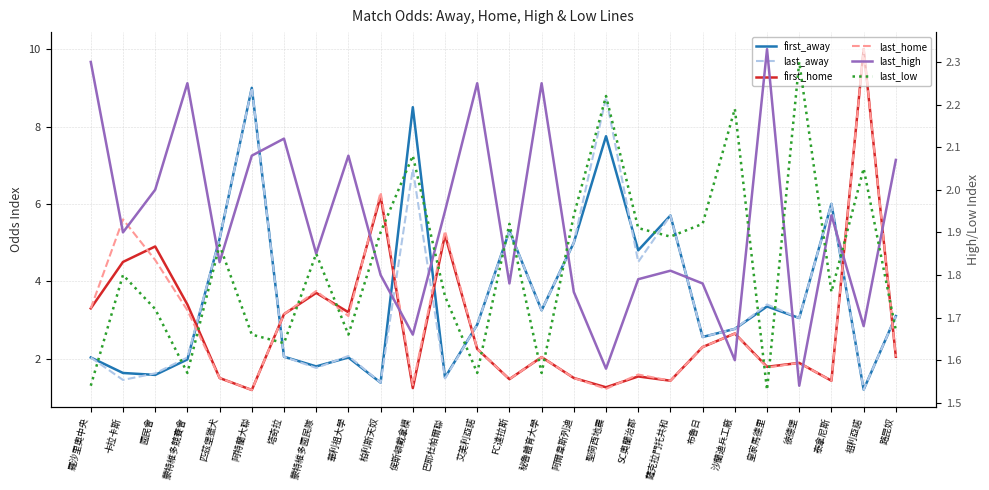

Where is the first local minimum for last_away?

卡拉卡斯